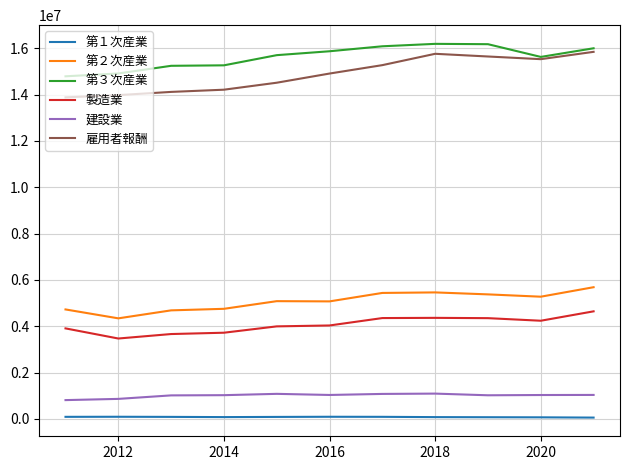

True or false: 建設業 and 雇用者報酬 cross at least once.

False